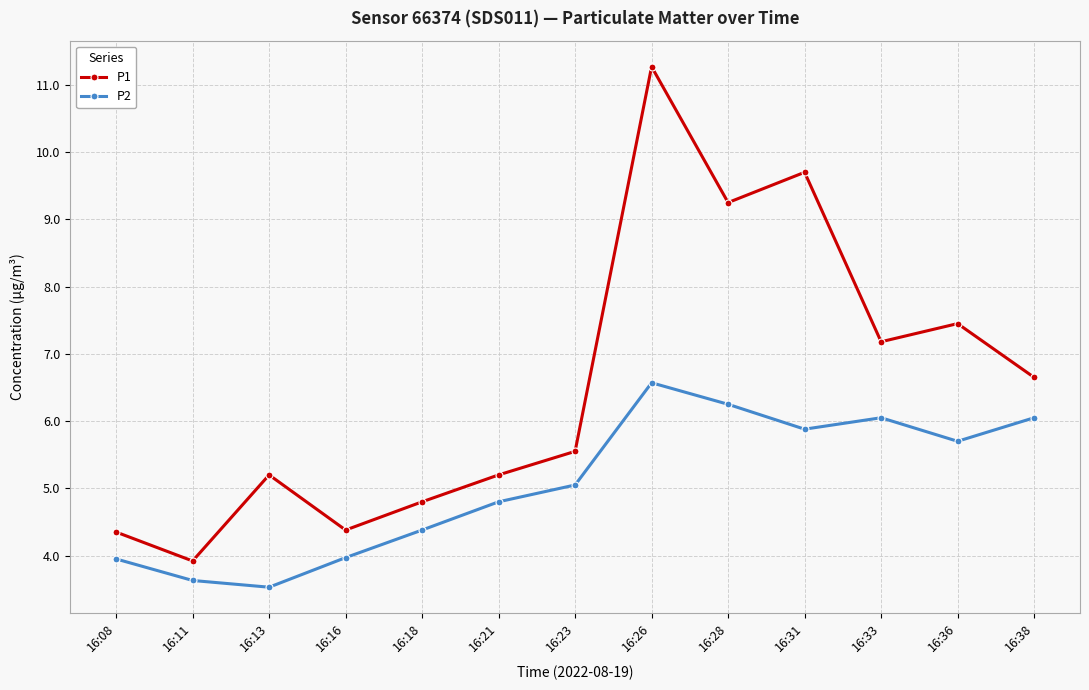

What is the average value of the P2 series?

5.1